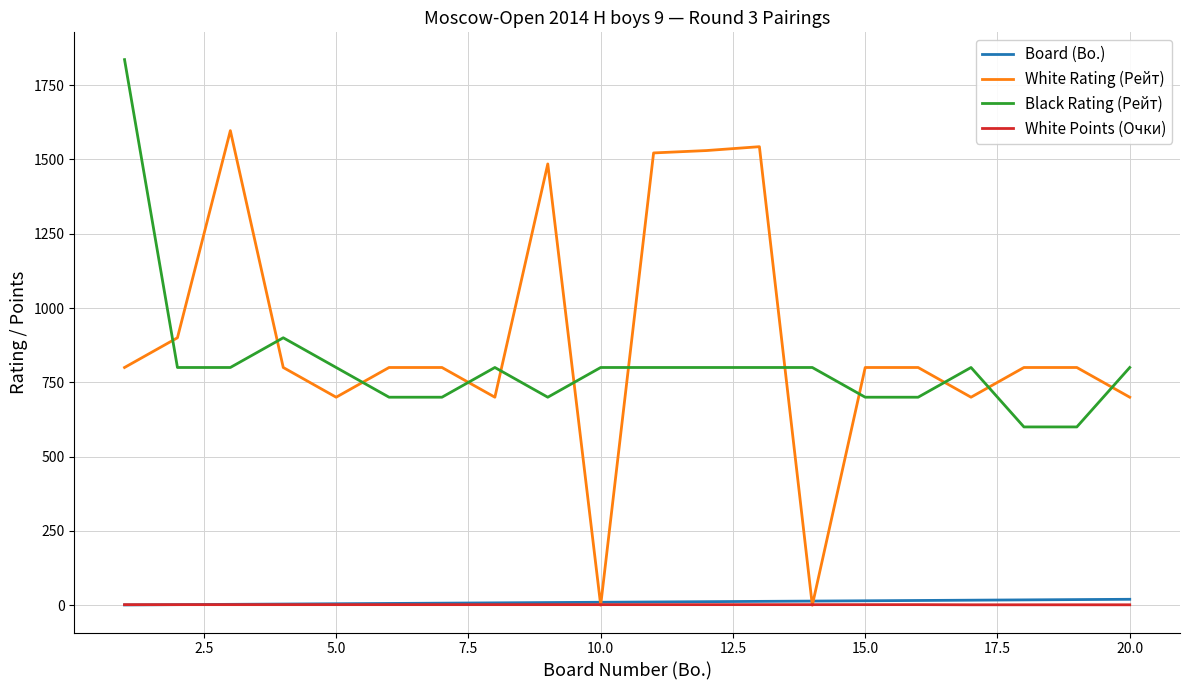

Which series has the largest total across all categories?

White Rating (Рейт)